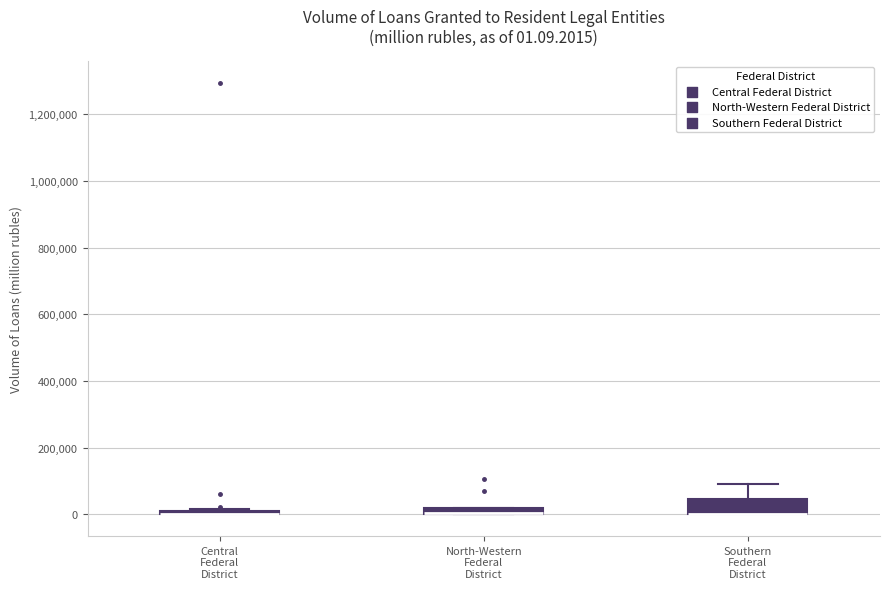

Comparing the boxes themselves (not the whiskers), which one is the tallest?

Southern Federal District